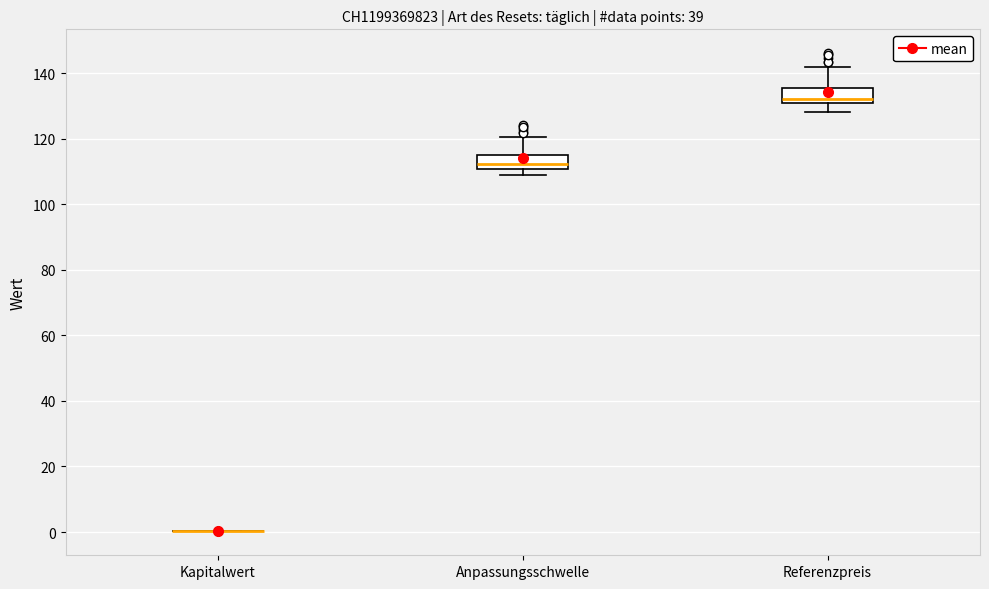

Where does the median line of the box for Referenzpreis sit on the y-axis? The values are not printed on the chart, so give them approximately, as read against the axis.

132